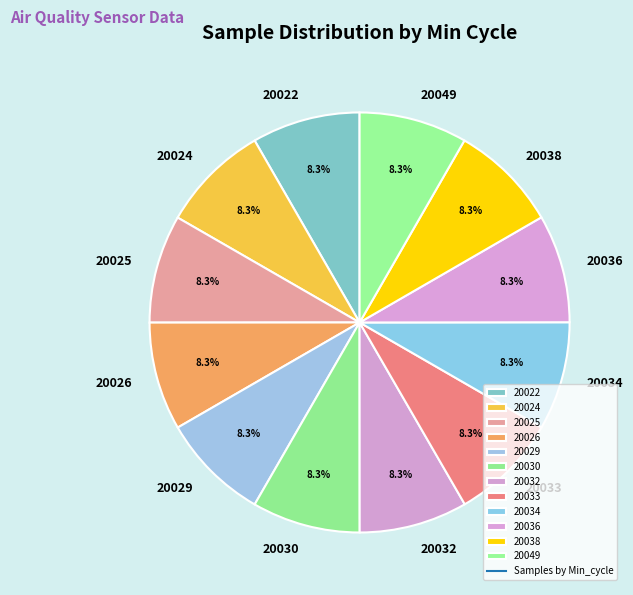

Approximately how many times larger is the value at 20022 compared to 20038?

1.0